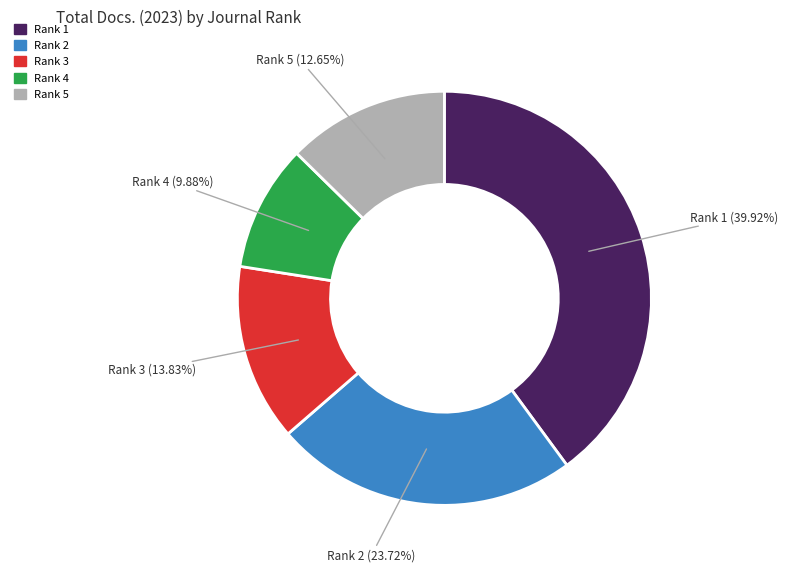

Is there any slice that represents more than half of the pie?

No